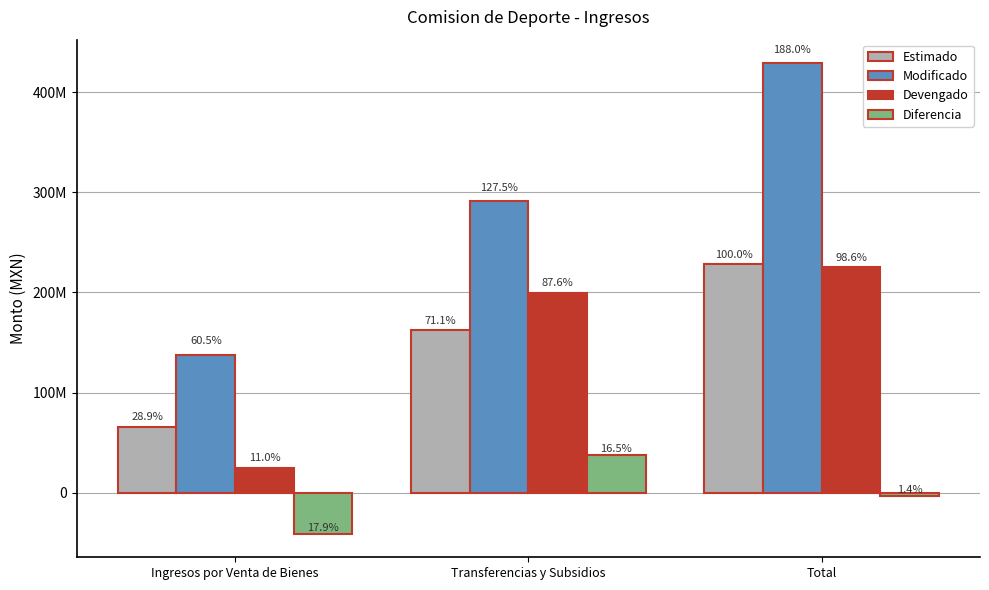

Where does the Modificado series first go above 290892513?

Transferencias y Subsidios